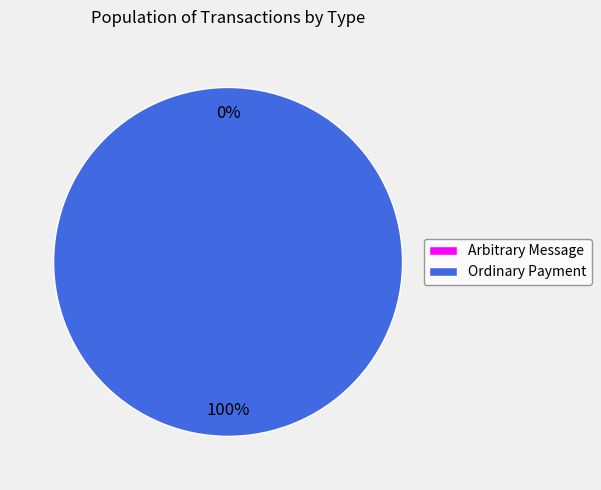

What is the largest slice in the pie chart?

Ordinary Payment